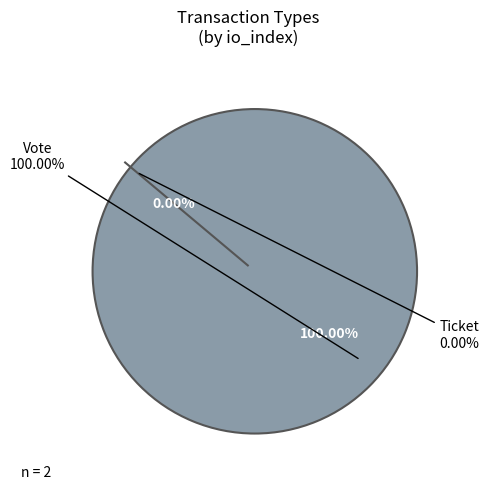

The Vote slice represents 86% of the pie. True or false?

False